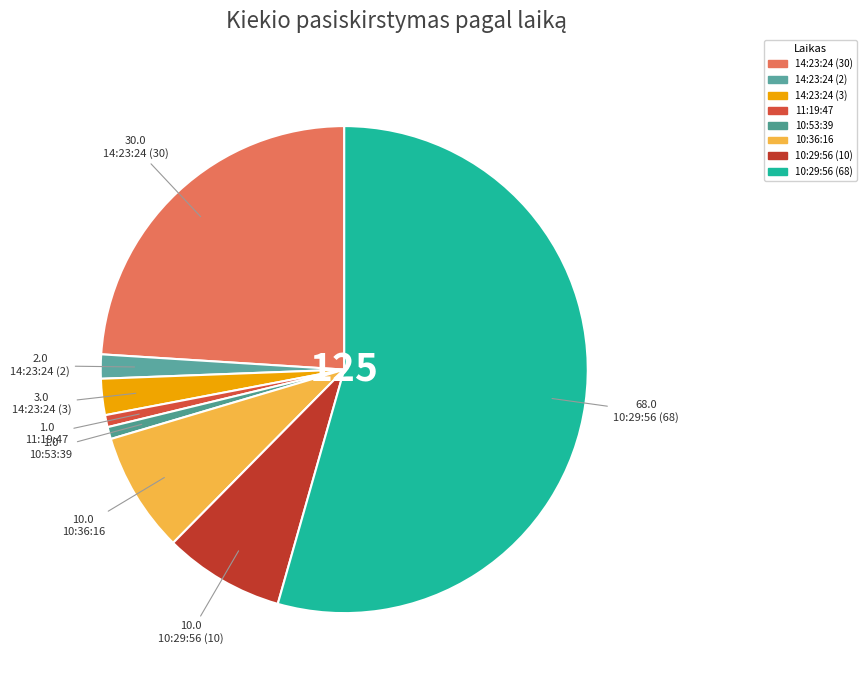

Does 10:29:56 (68) represent more than half of the total?

Yes